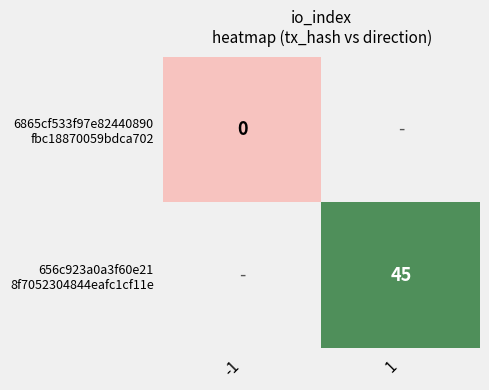

The 656c923a0a3f60e21 8f7052304844eafc1cf11e series shows 62.1 at 1. True or false?

False